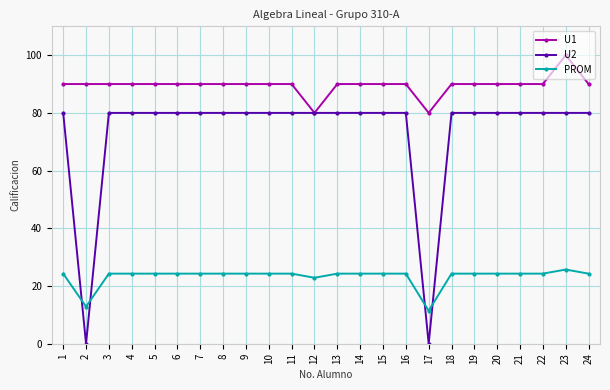

Read the PROM value at 7.

24.3